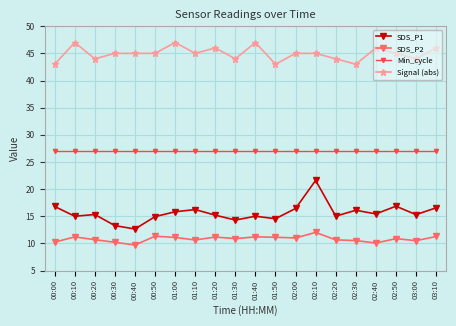

Is the value of Min_cycle at 01:30 greater than the value of SDS_P2 at 01:10?

Yes